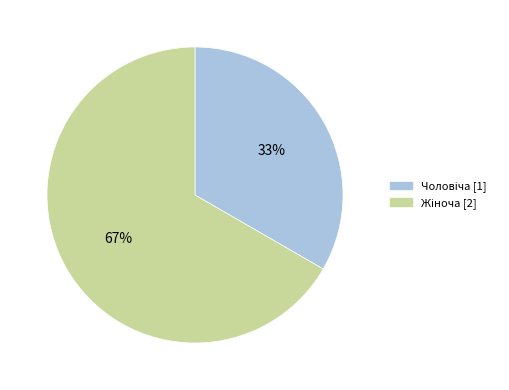

Is there a majority slice in this chart?

Yes